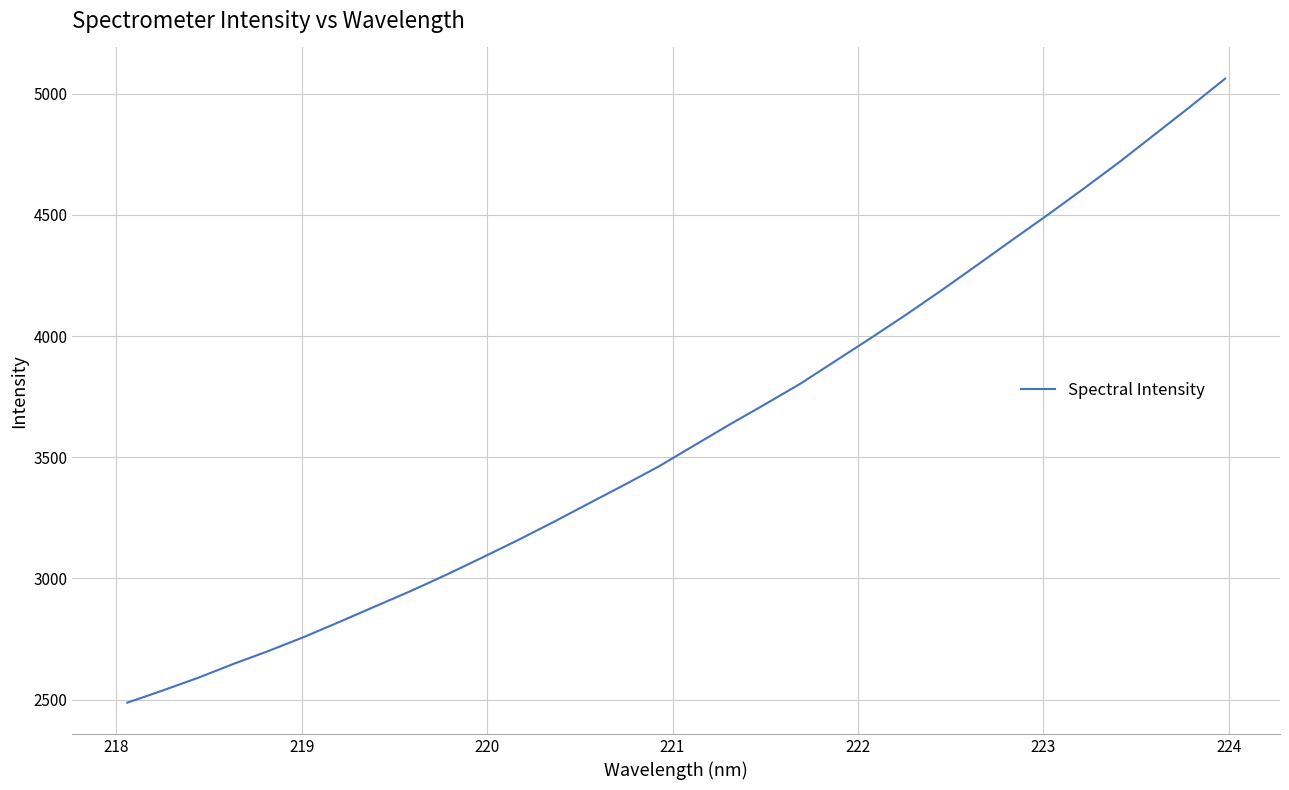

What is the greatest value displayed?

5062.0